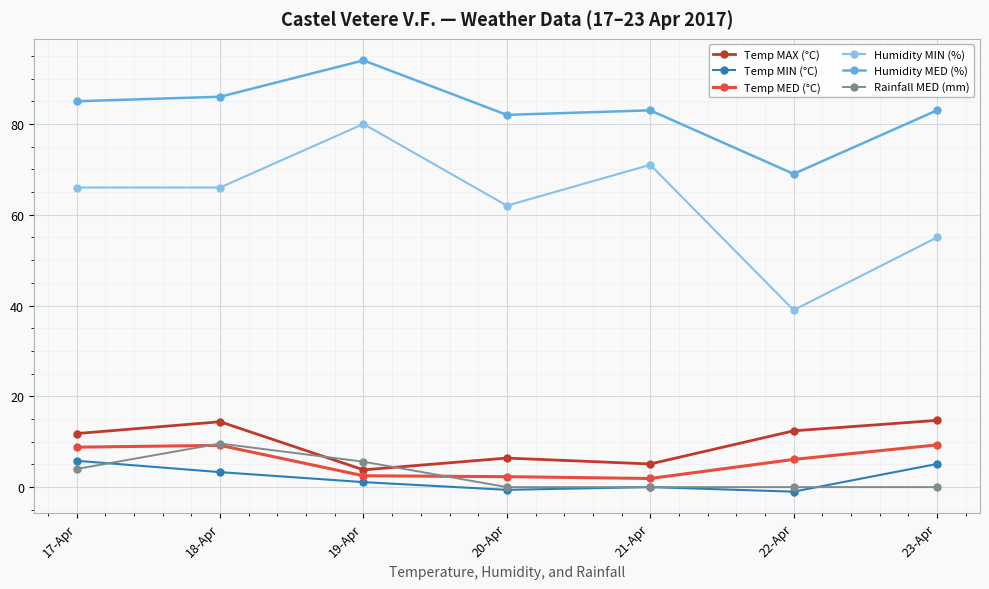

The value of Humidity MED (%) at 22-Apr is 69.0. True or false?

True